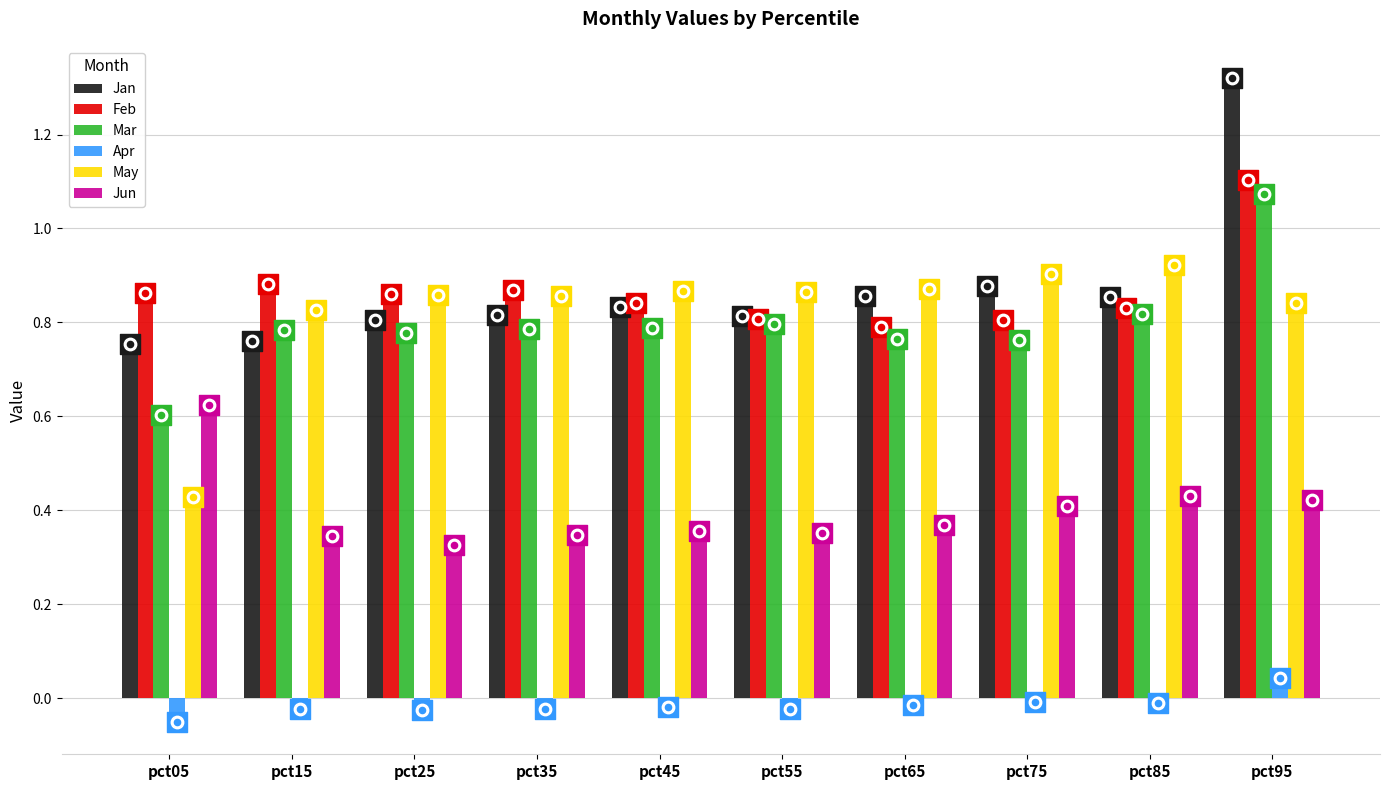

Which series reaches the minimum Y coordinate?

Apr